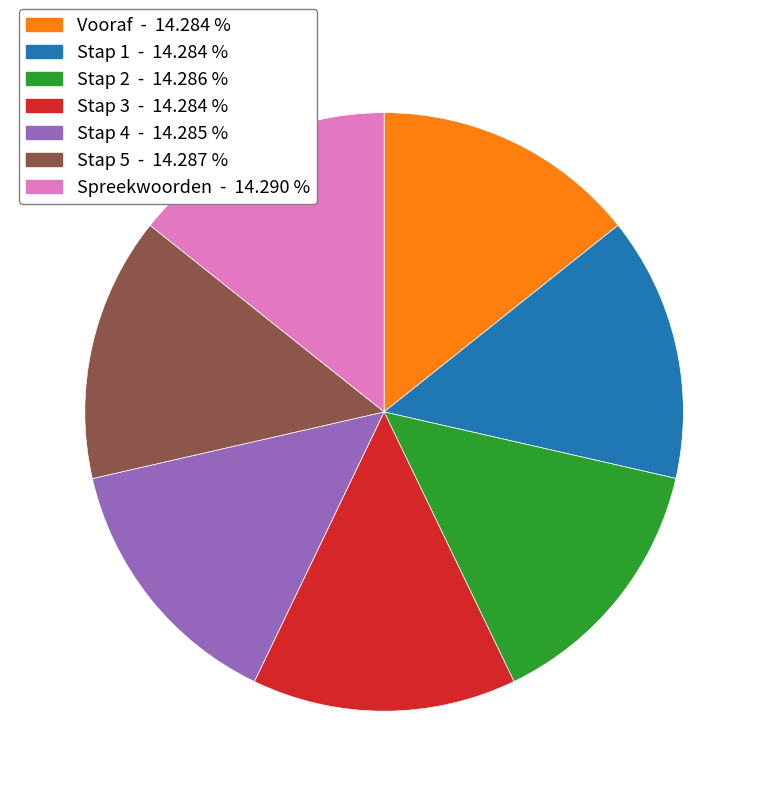

Combined, do Stap 1 and Stap 4 account for over 50%?

No